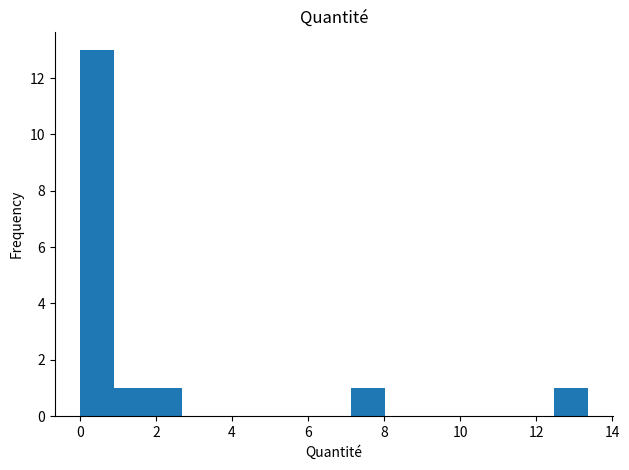

Reading left to right, transcribe this chart: for each bar, give the range it covers on the x-axis and its height. Neither the bar edges nor the heights are printed on the chart, so give them approximately, as read against the axes.

0.0 to 1.0: 13
1.0 to 1.8: 1
1.8 to 2.6: 1
2.6 to 3.6: 0
3.6 to 4.4: 0
4.4 to 5.4: 0
5.4 to 6.2: 0
6.2 to 7.2: 0
7.2 to 8.0: 1
8.0 to 9.0: 0
9.0 to 9.8: 0
9.8 to 10.6: 0
10.6 to 11.6: 0
11.6 to 12.4: 0
12.4 to 13.4: 1